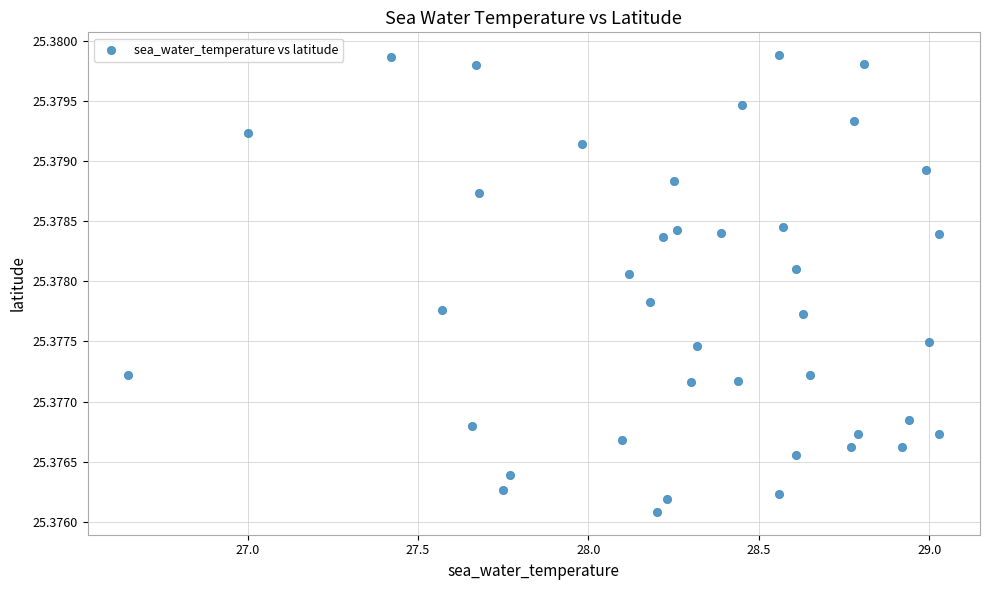

What is the range of X values (max minus min)?

2.4